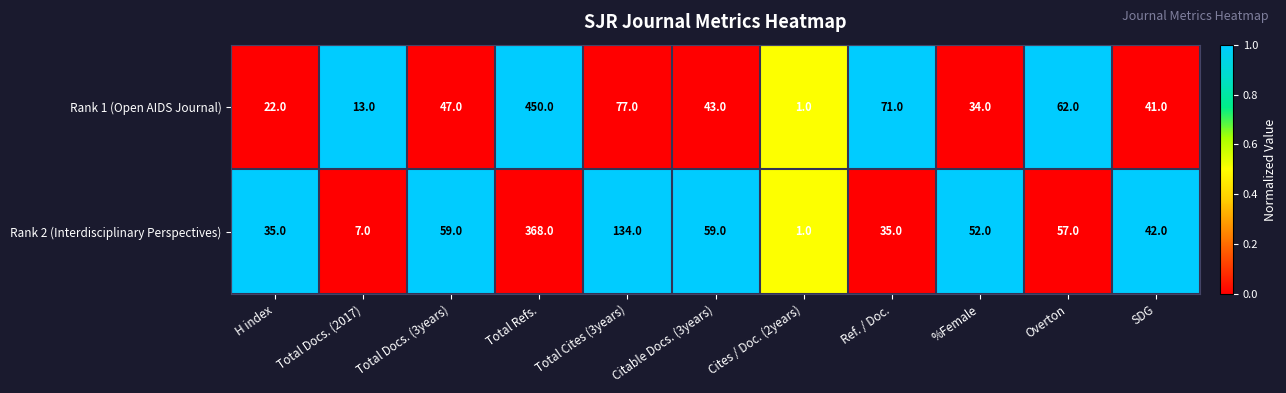

Which series has the widest spread of values?

Rank 1 (Open AIDS Journal)